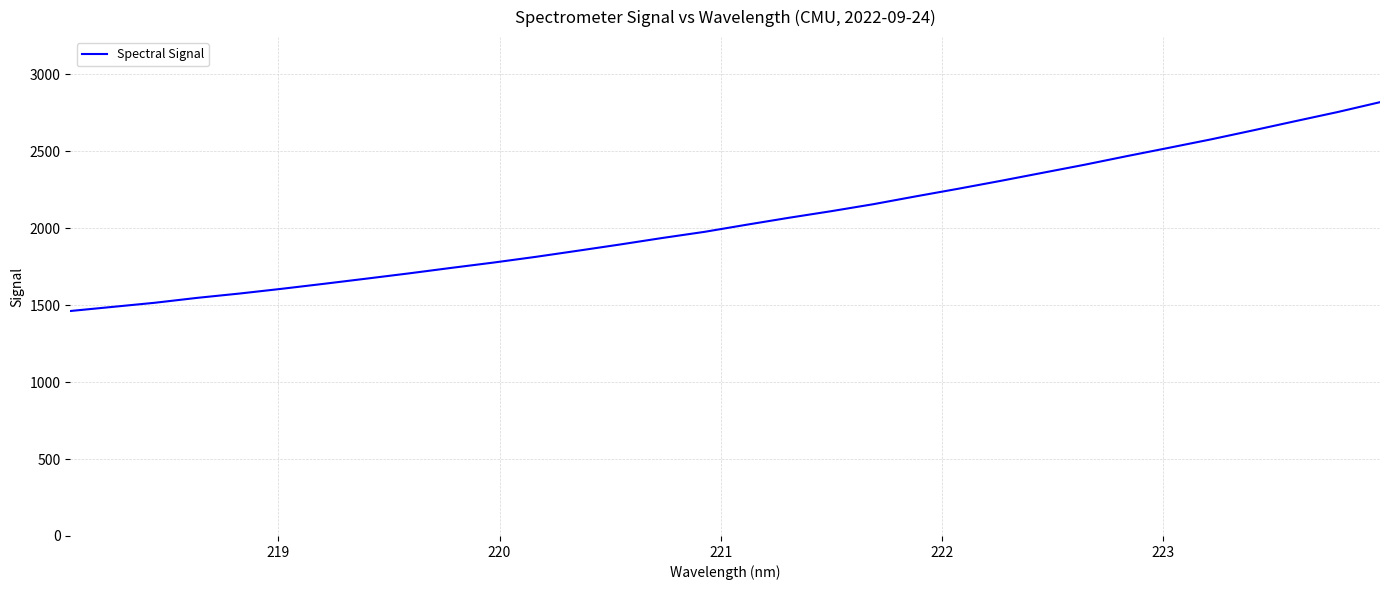

What is the minimum value shown in the chart?

1461.7